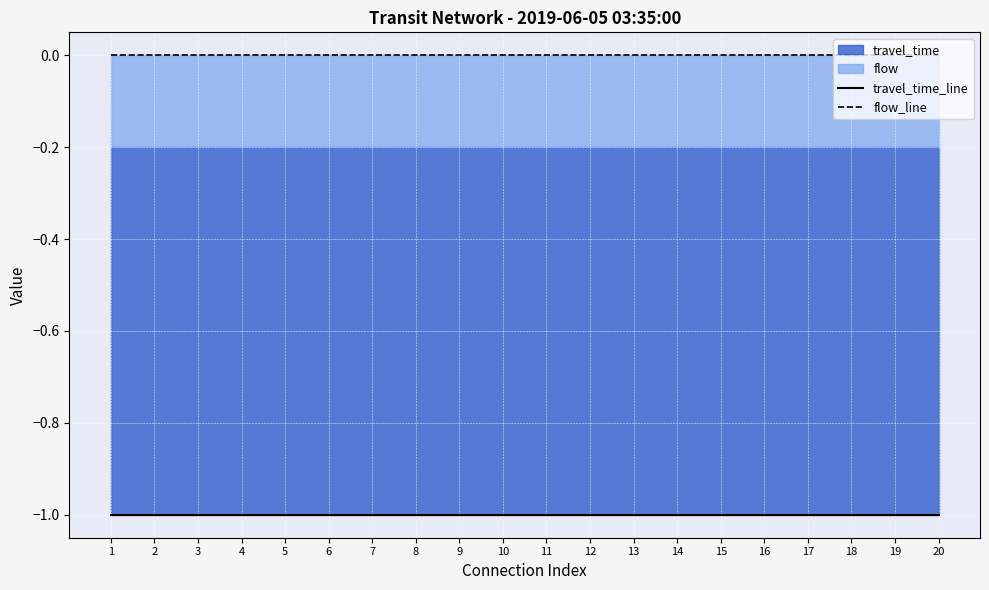

True or false: flow_line has more than 0 points higher than both neighbors.

False